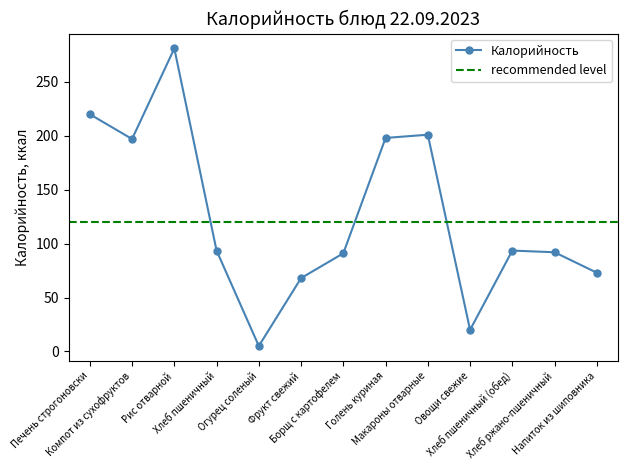

The value at Хлеб ржано-пшеничный is 92.0. True or false?

True